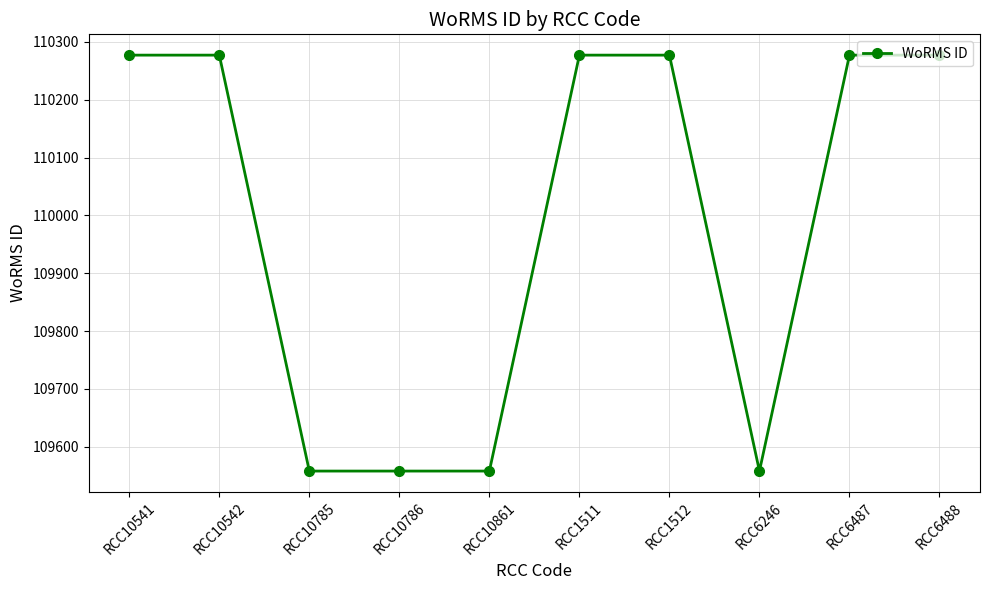

What is the minimum value shown in the chart?

109558